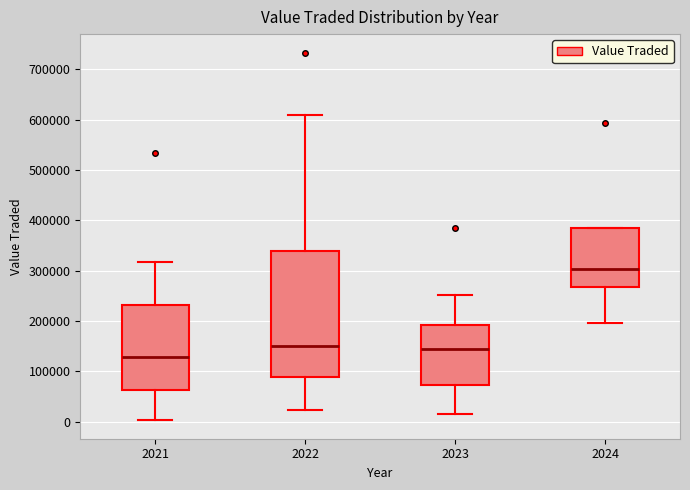

Comparing the boxes themselves (not the whiskers), which one is the tallest?

2022